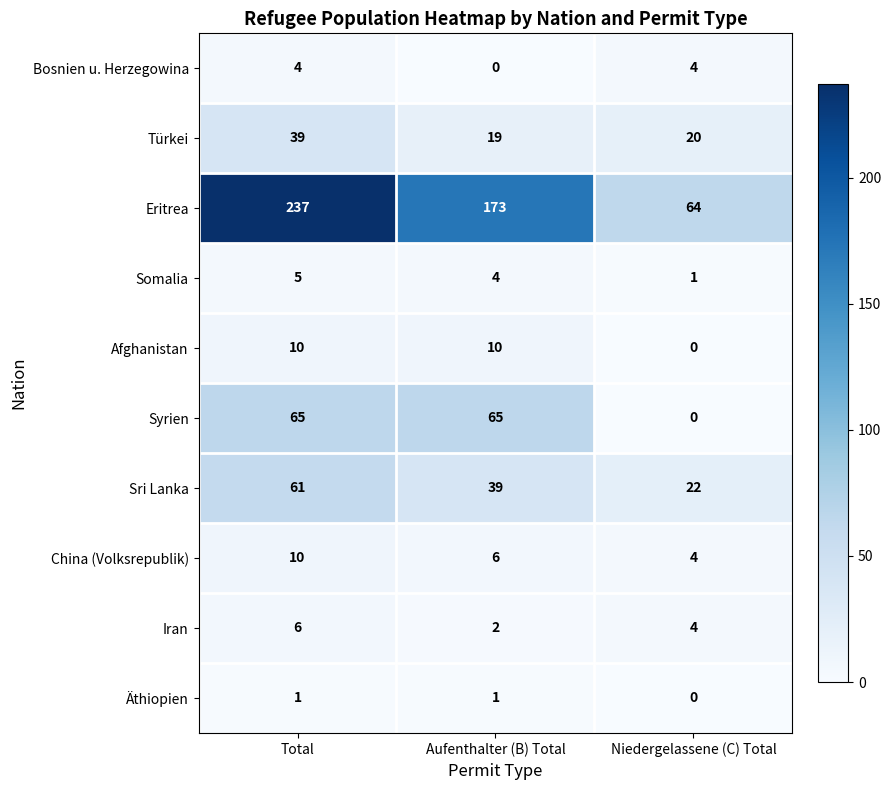

The value of Türkei at Aufenthalter (B) Total is 19. True or false?

True